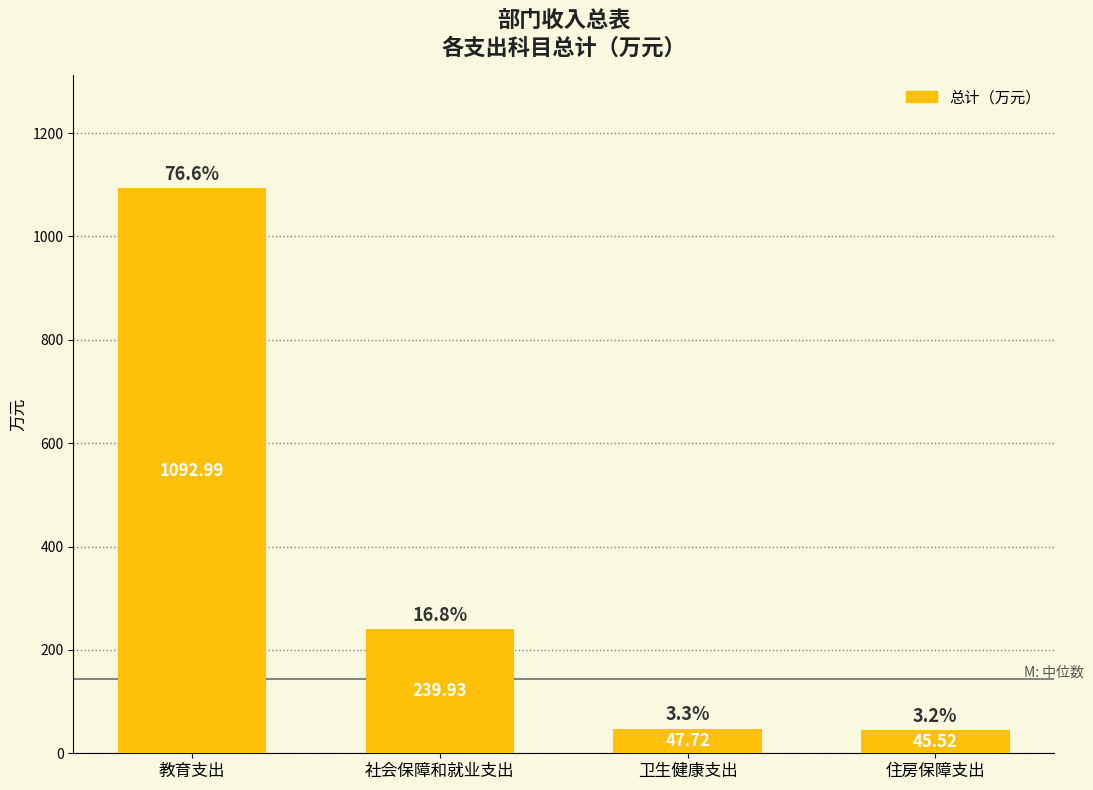

What is the label of the 3rd bar from the right?

社会保障和就业支出